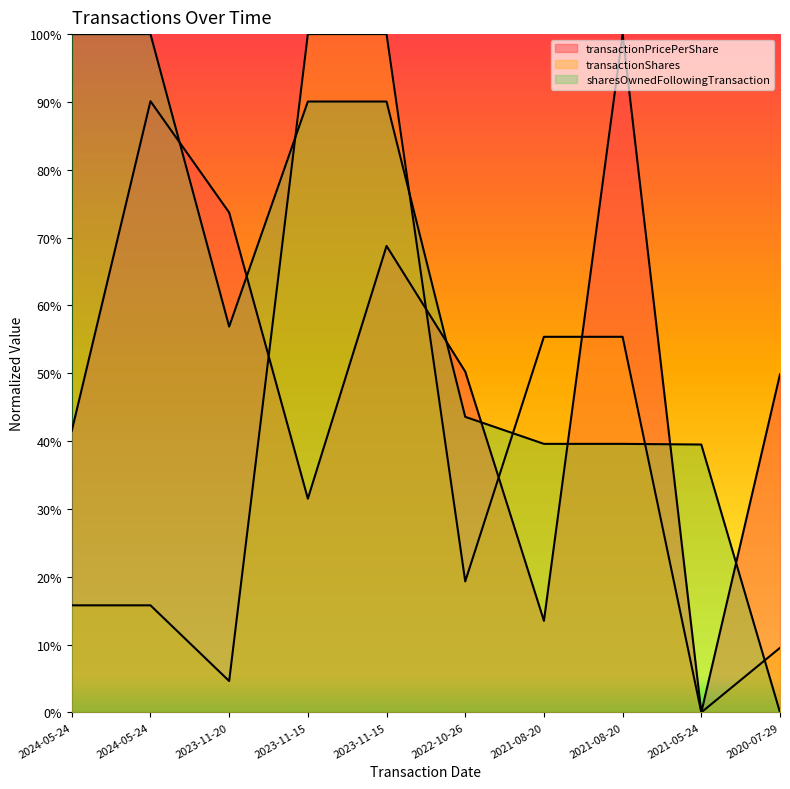

What is the label of the 3rd point from the left?

2023-11-20